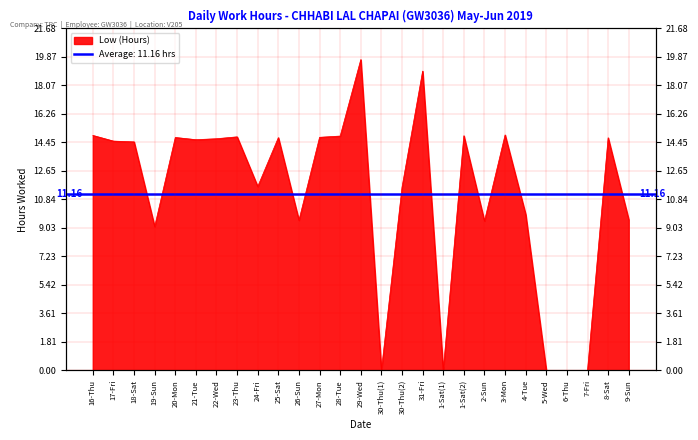

How many values are above zero?

22